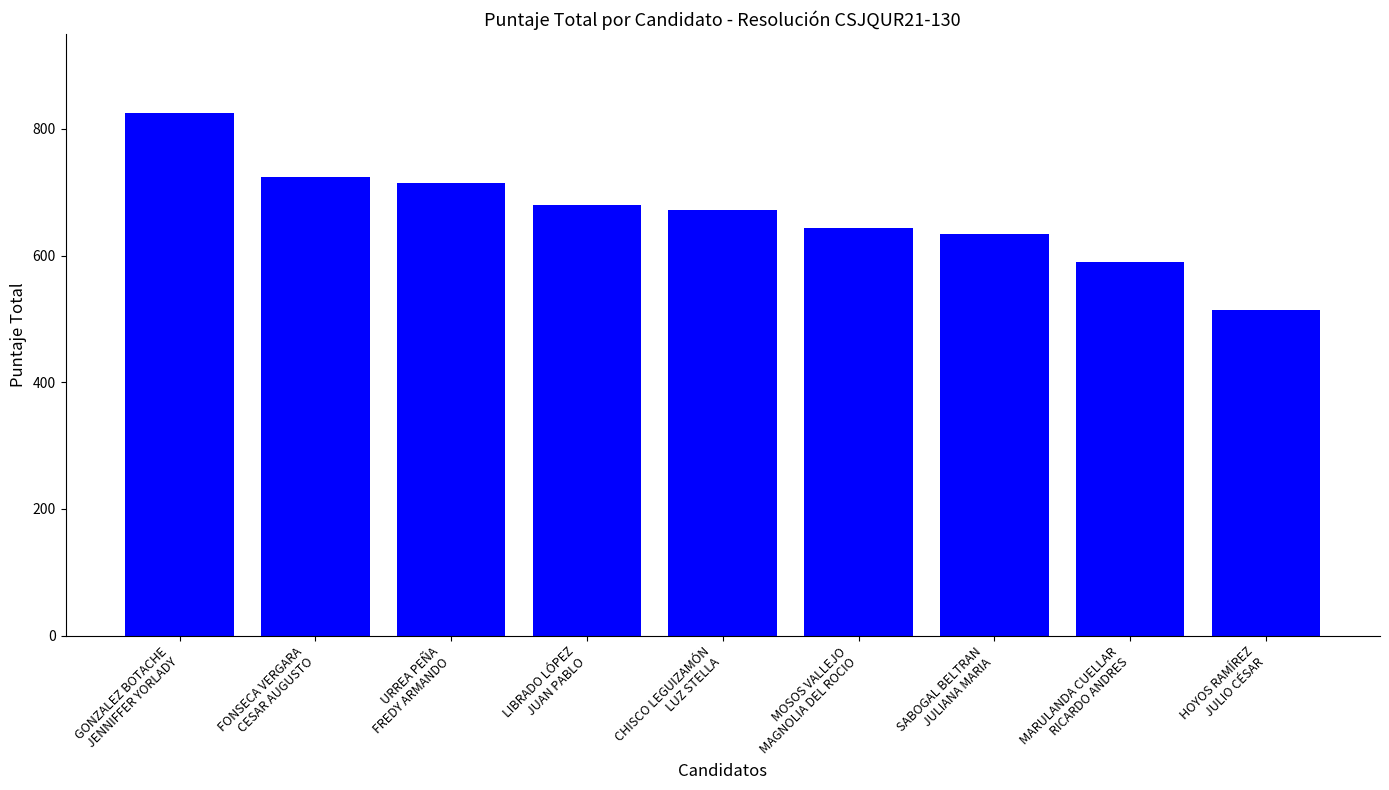

What is the approximate value at MOSOS VALLEJO
MAGNOLIA DEL ROCIO?

644.3